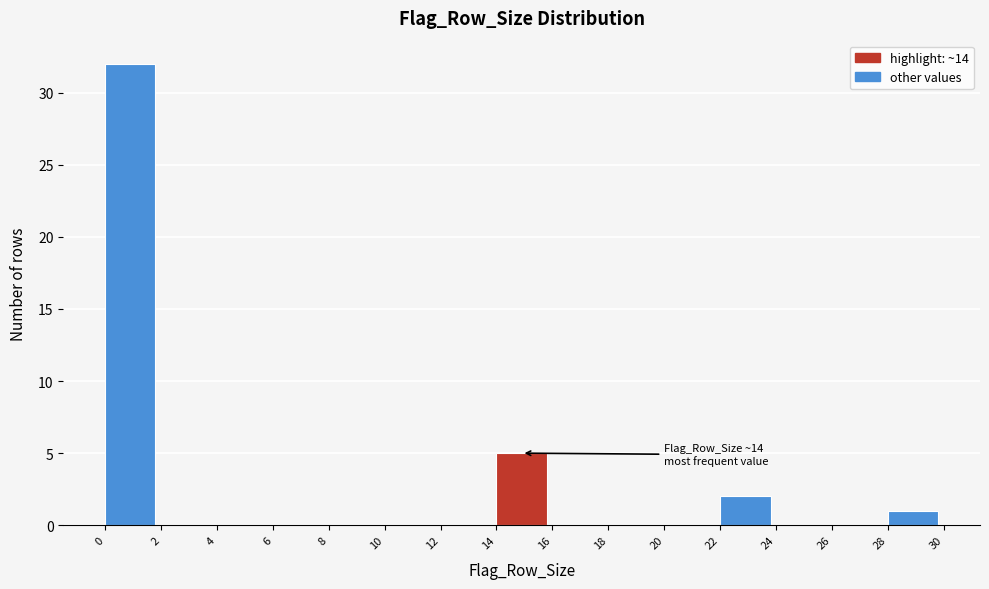

Over which range of the x-axis is the bar tallest?

0 to 2